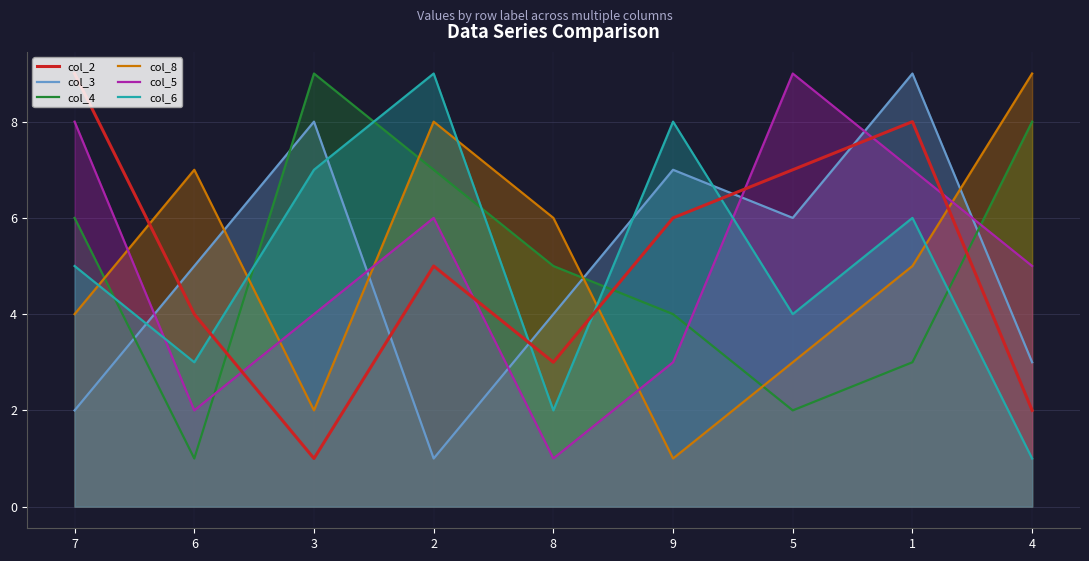

At which label is col_4 closest to 5?

8